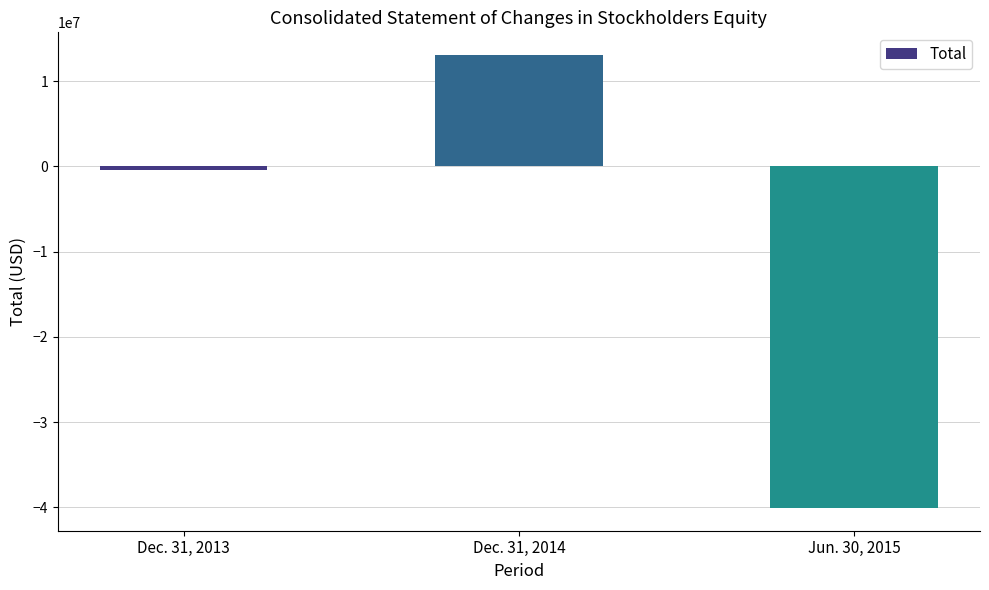

What is the sum of all values?

-27431637